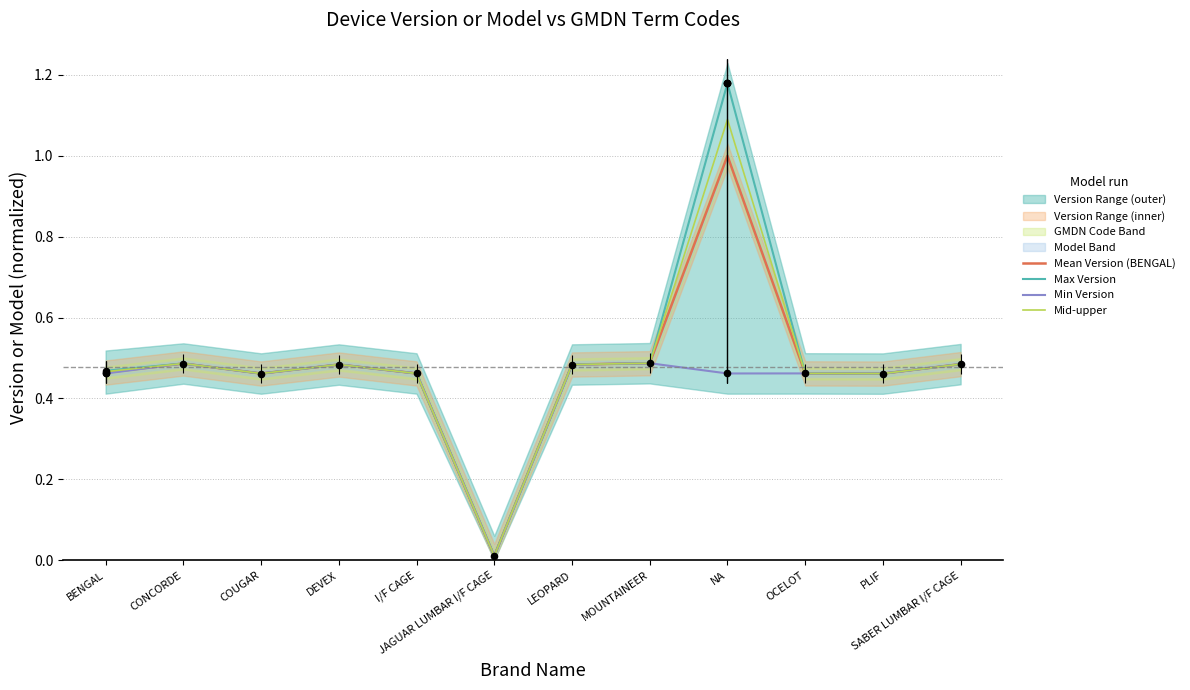

At how many categories does at least one series exceed 0?

12